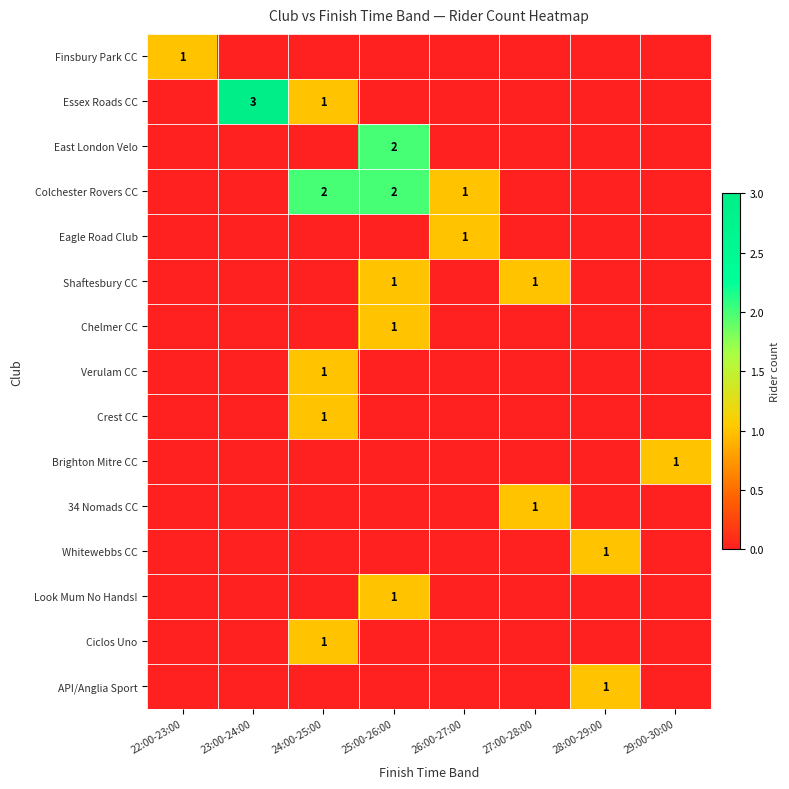

Between 24:00-25:00 and 26:00-27:00, which is larger?

24:00-25:00